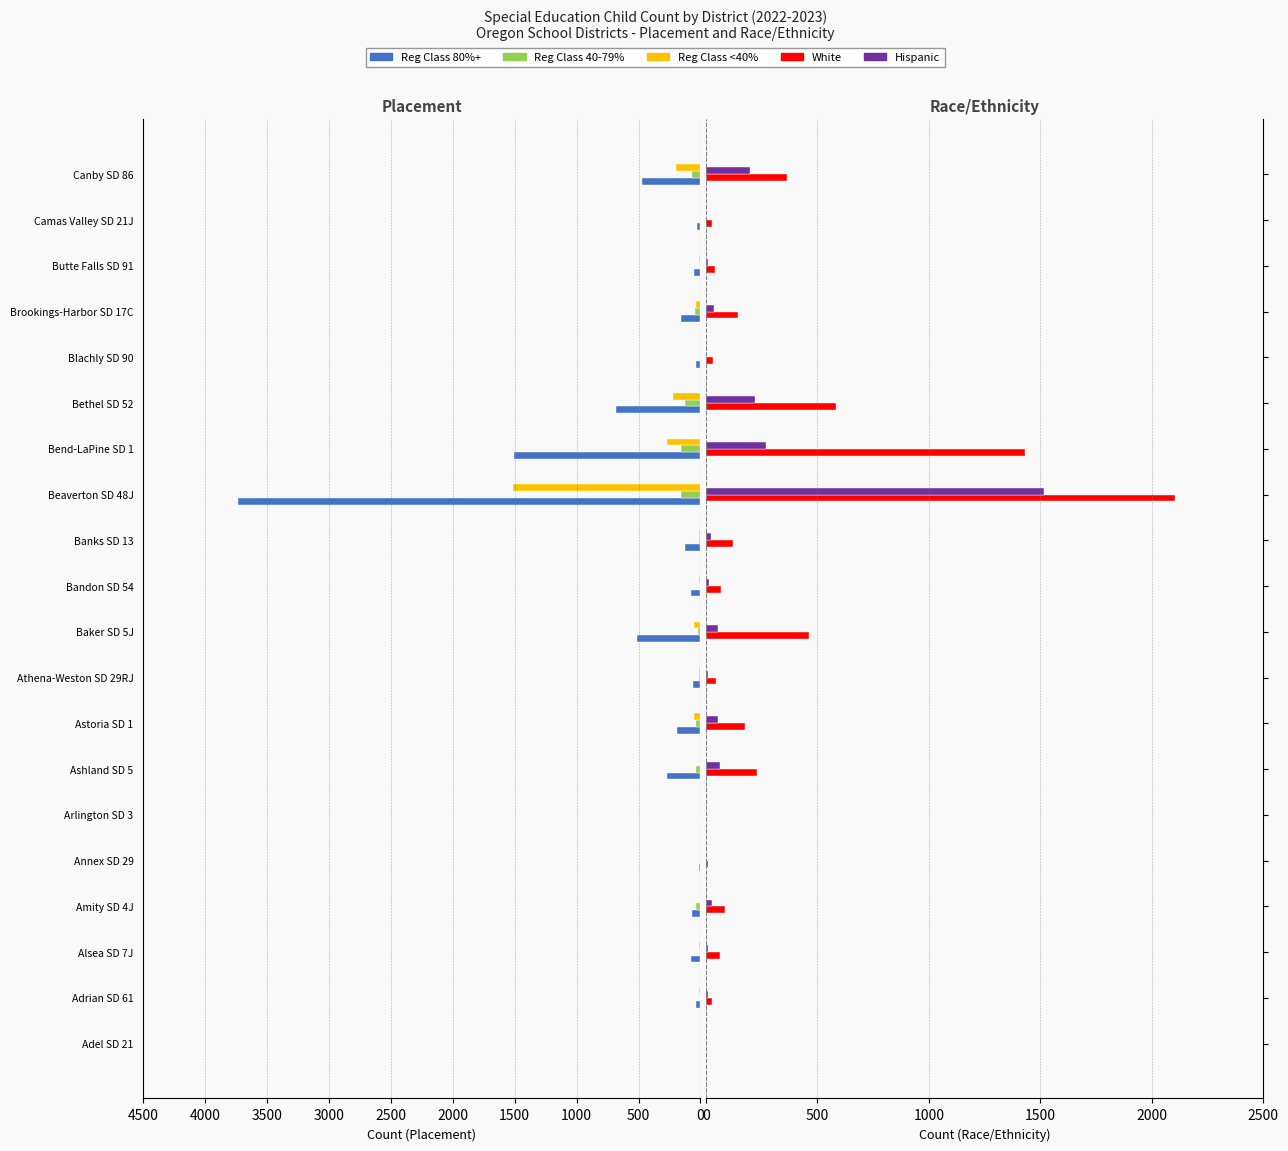

What is the smallest value displayed?

-3735